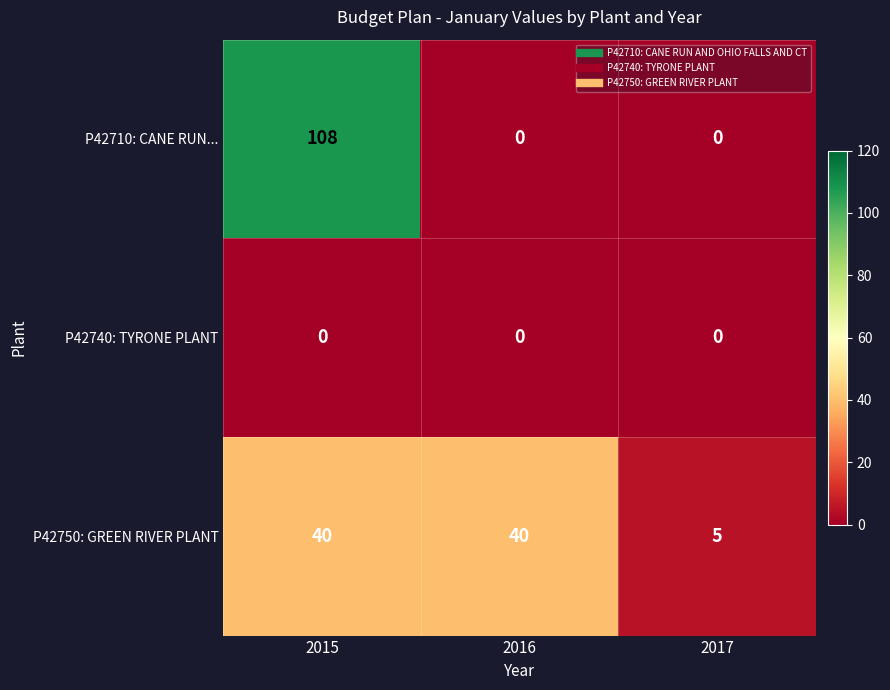

Which series has the largest range (max minus min)?

P42710: CANE RUN...